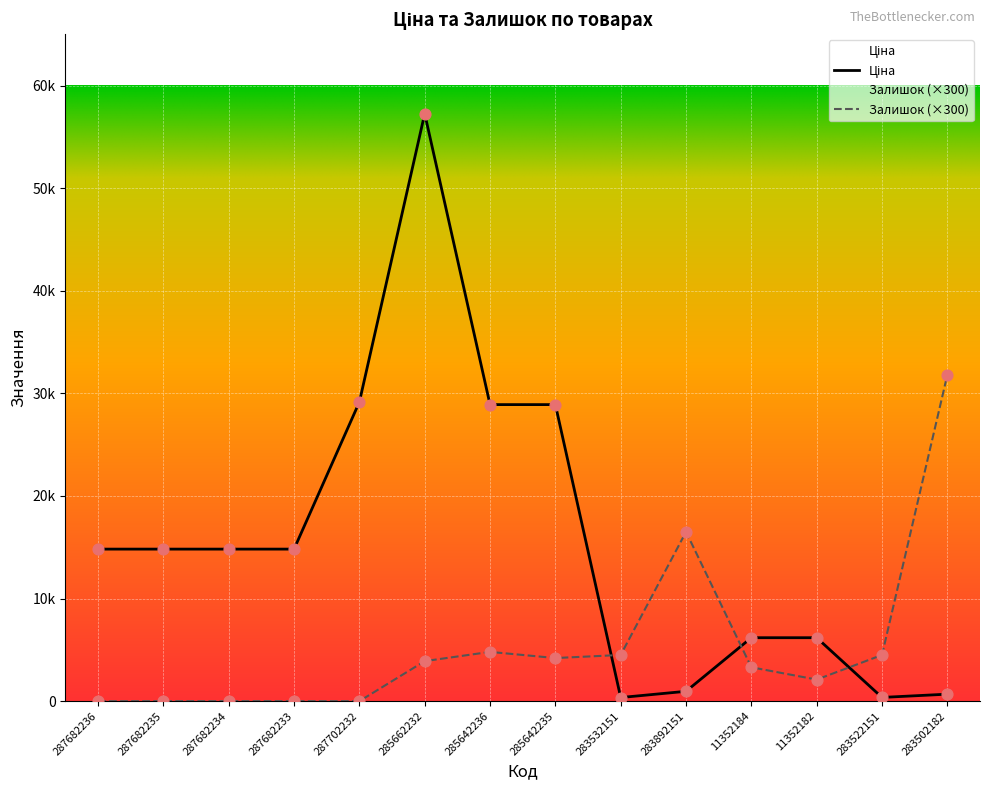

Which series has the widest spread of Y values?

Ціна